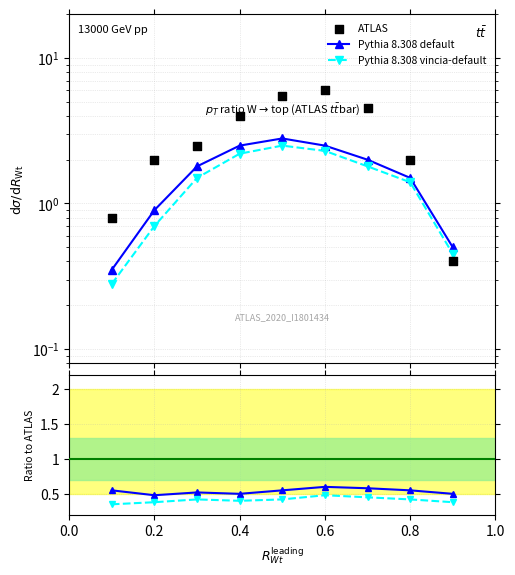

Which series contains the highest Y value?

ATLAS